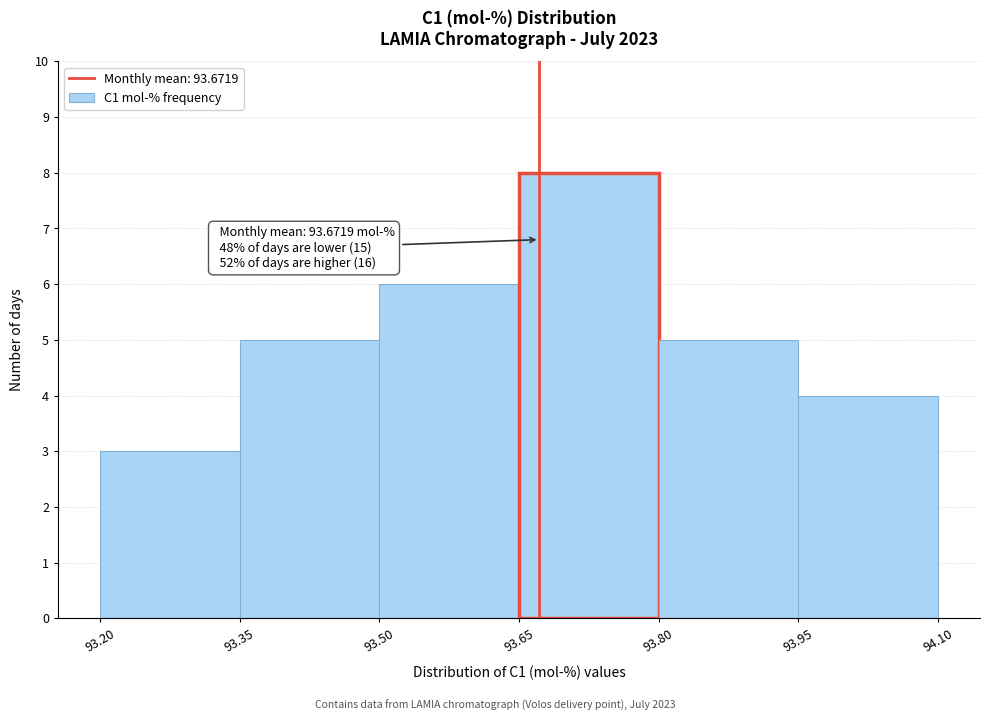

Which range on the x-axis has the tallest bar?

93.65 to 93.80